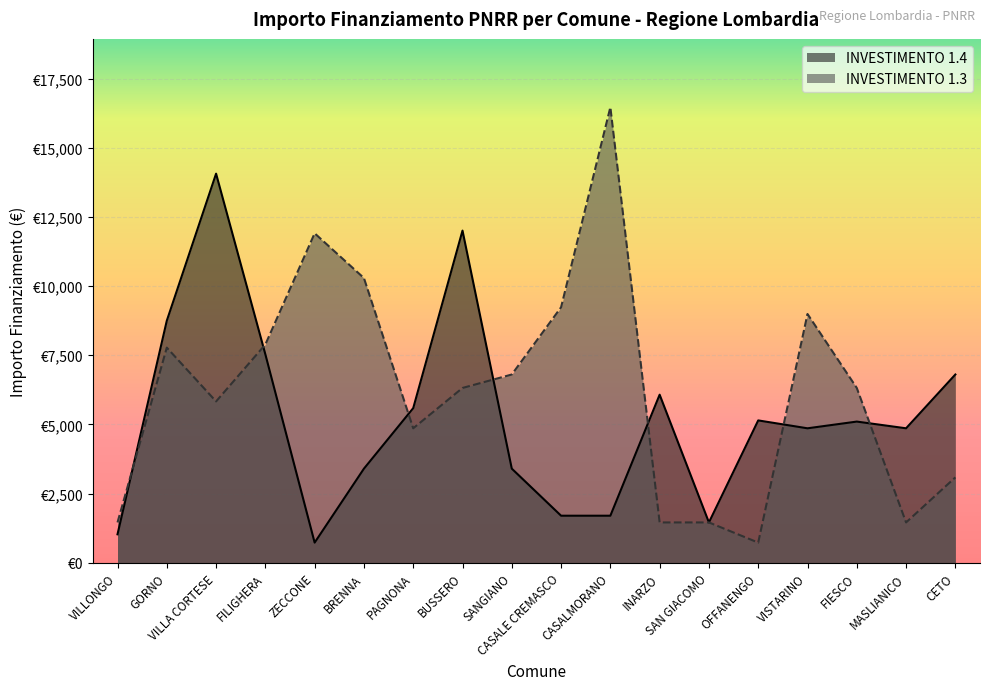

How many values in the INVESTIMENTO 1.3 series are below 6318?

8